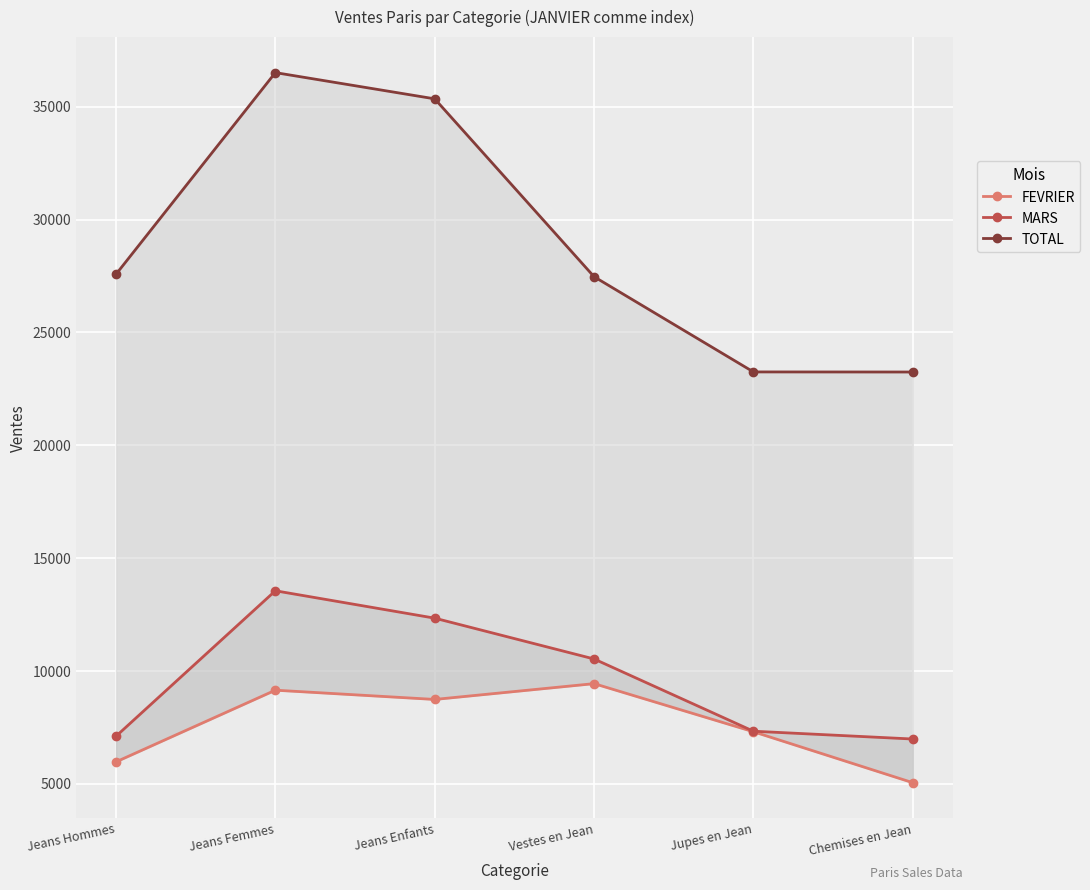

Which series has the widest spread of values?

TOTAL